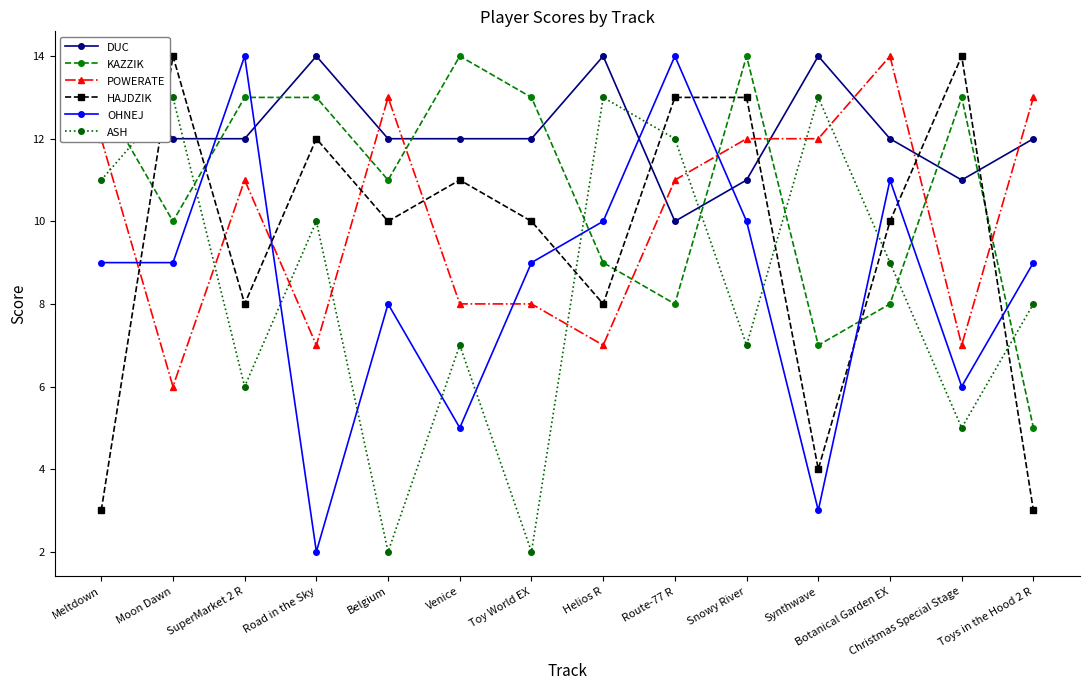

The KAZZIK series shows 11 at Belgium. True or false?

True